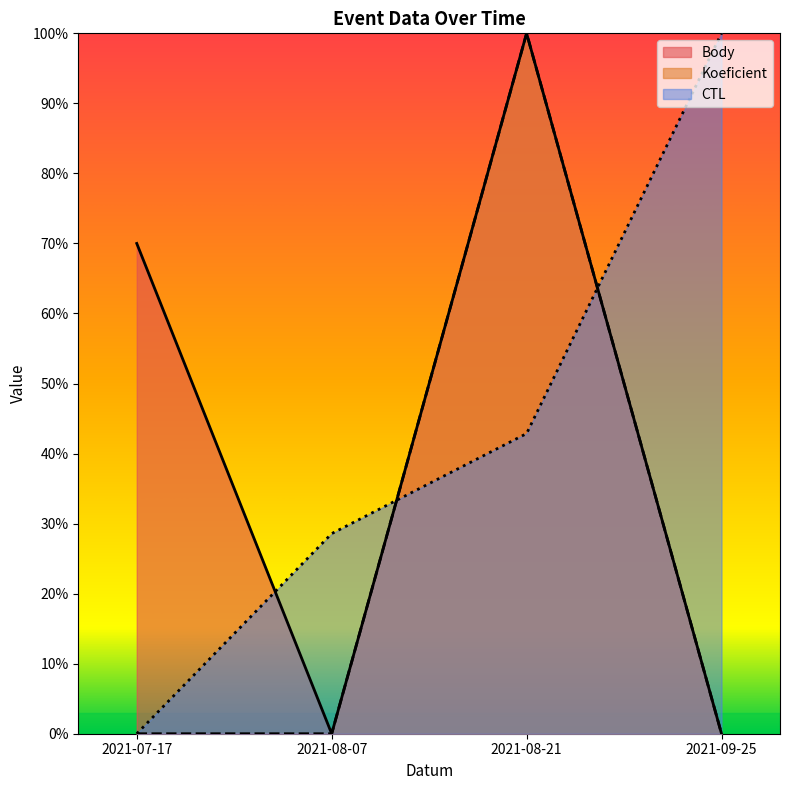

True or false: Body has more than 1 points higher than both neighbors.

False